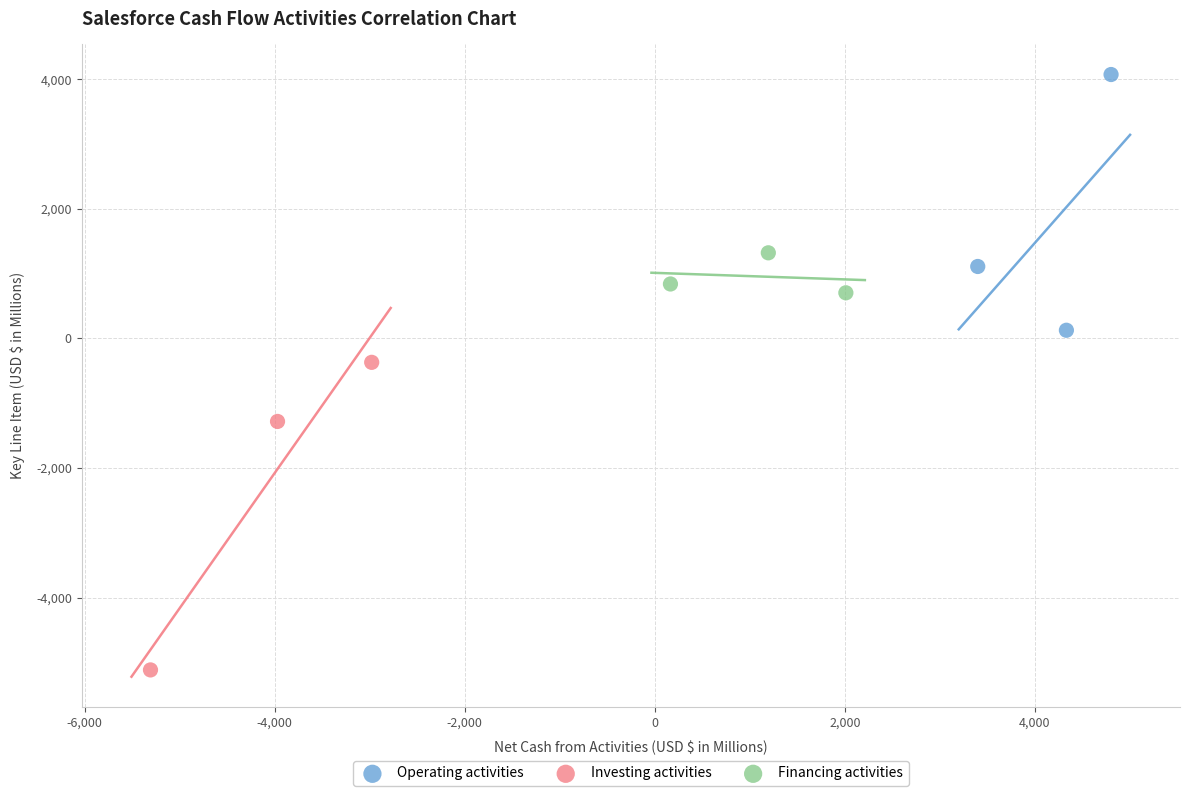

Which series has the largest Y range (max minus min)?

Investing activities